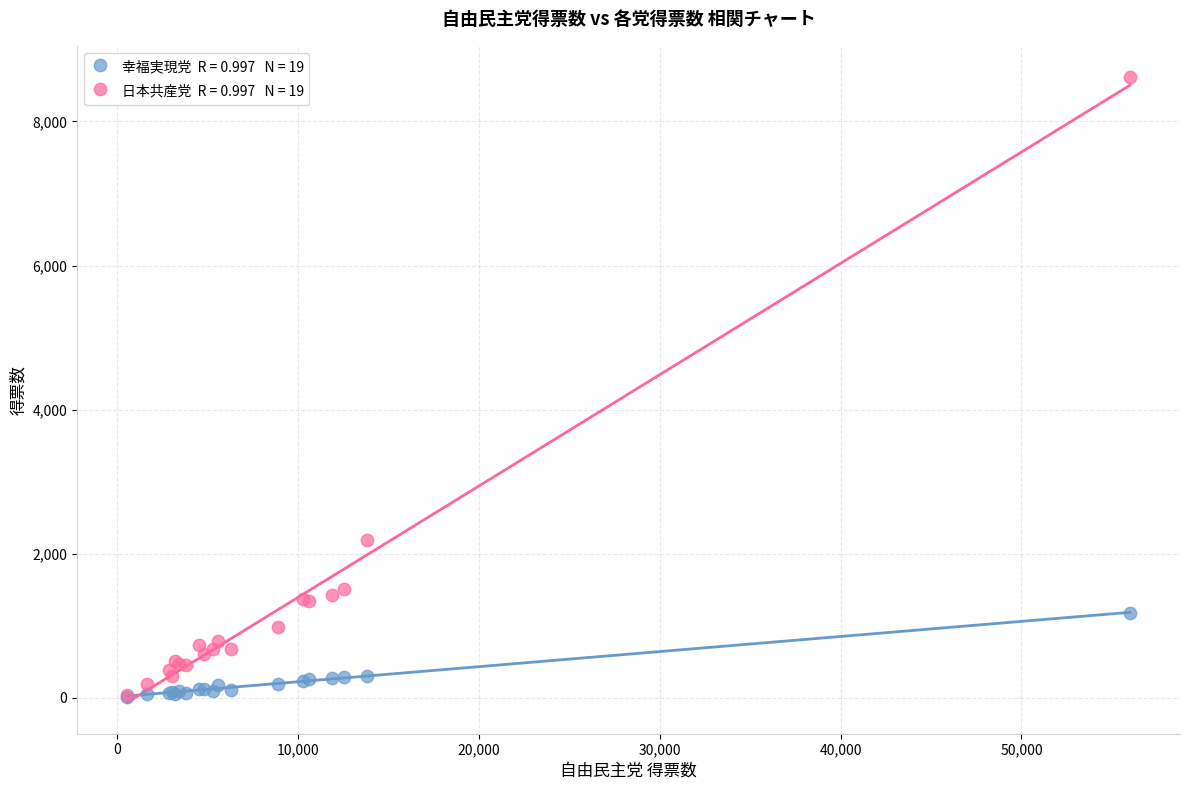

Across all series, what Y value is closest to 4313?

2186